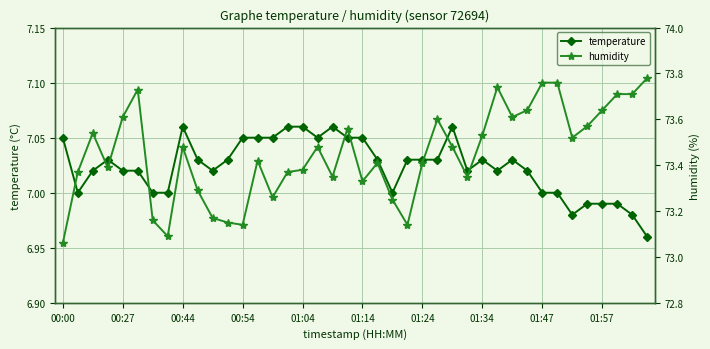

True or false: temperature has more than 0 interior local peaks.

True